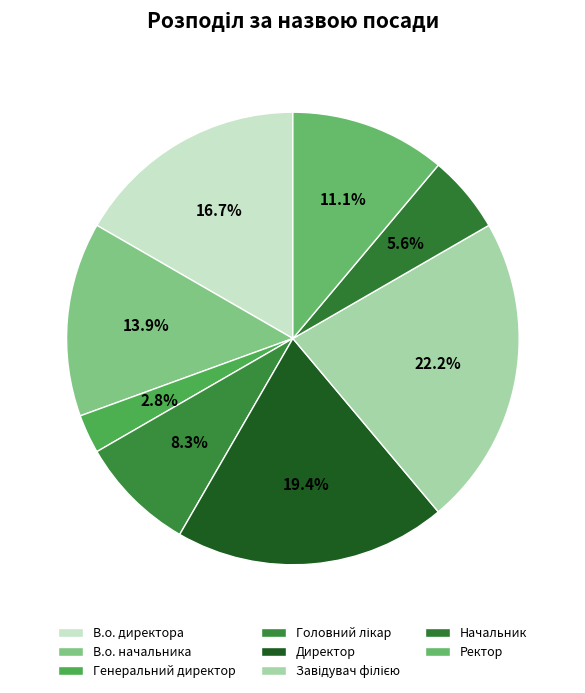

How many segments does this pie chart have?

8